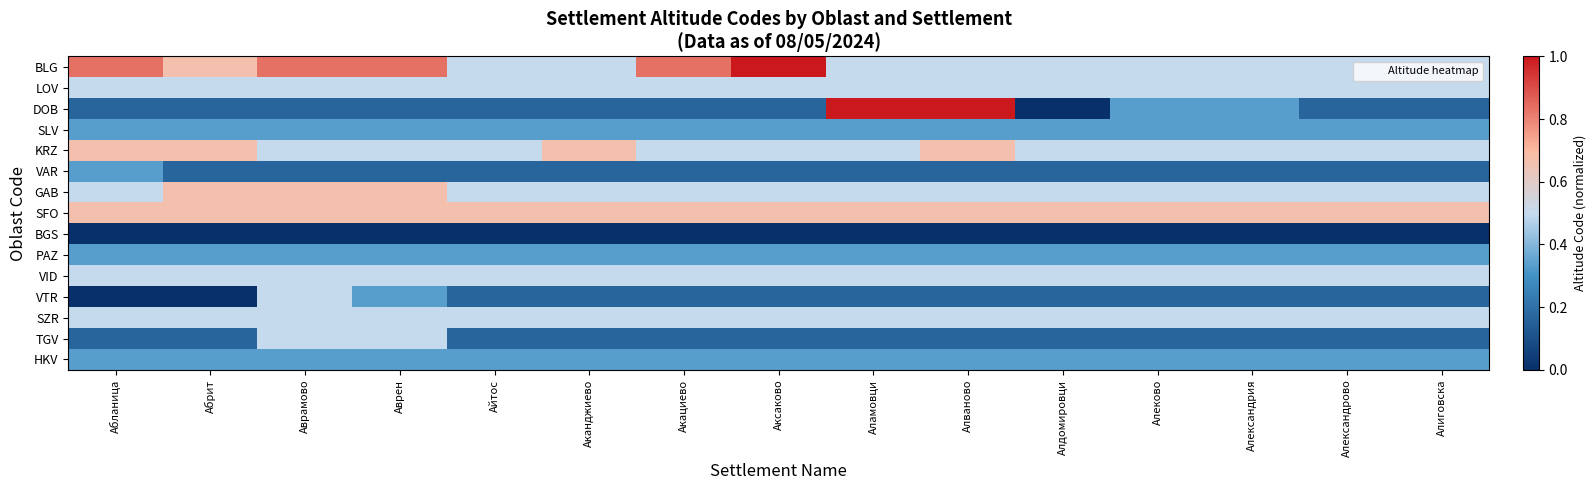

Which series changed the most between Аламовци and Александрия?

DOB